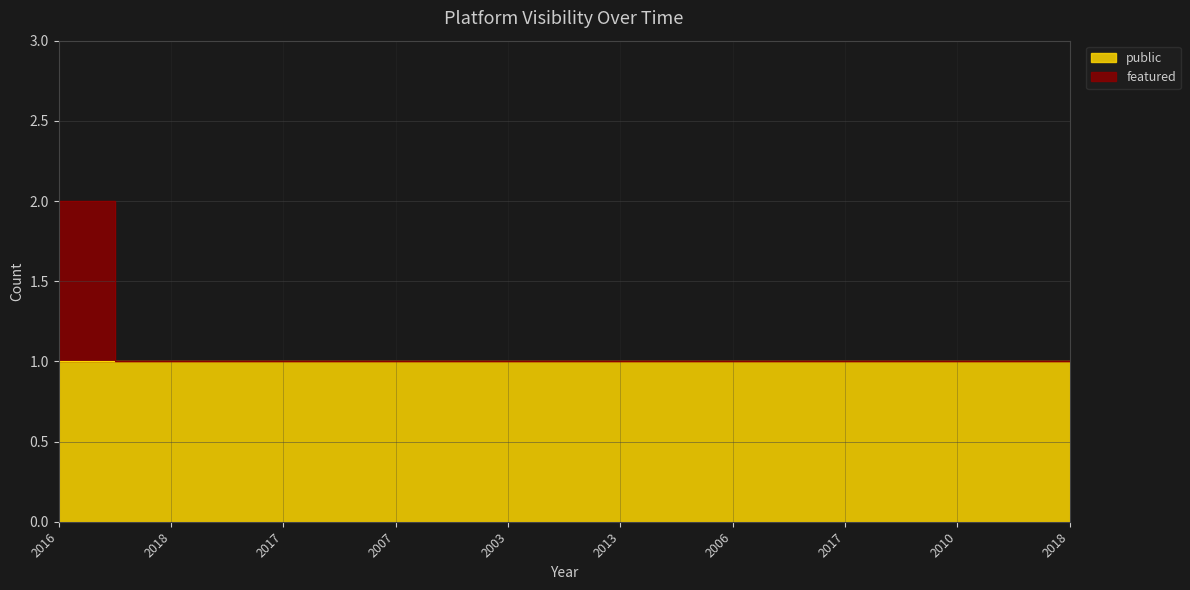

Which has a higher value, 2007 or 2006?

2007